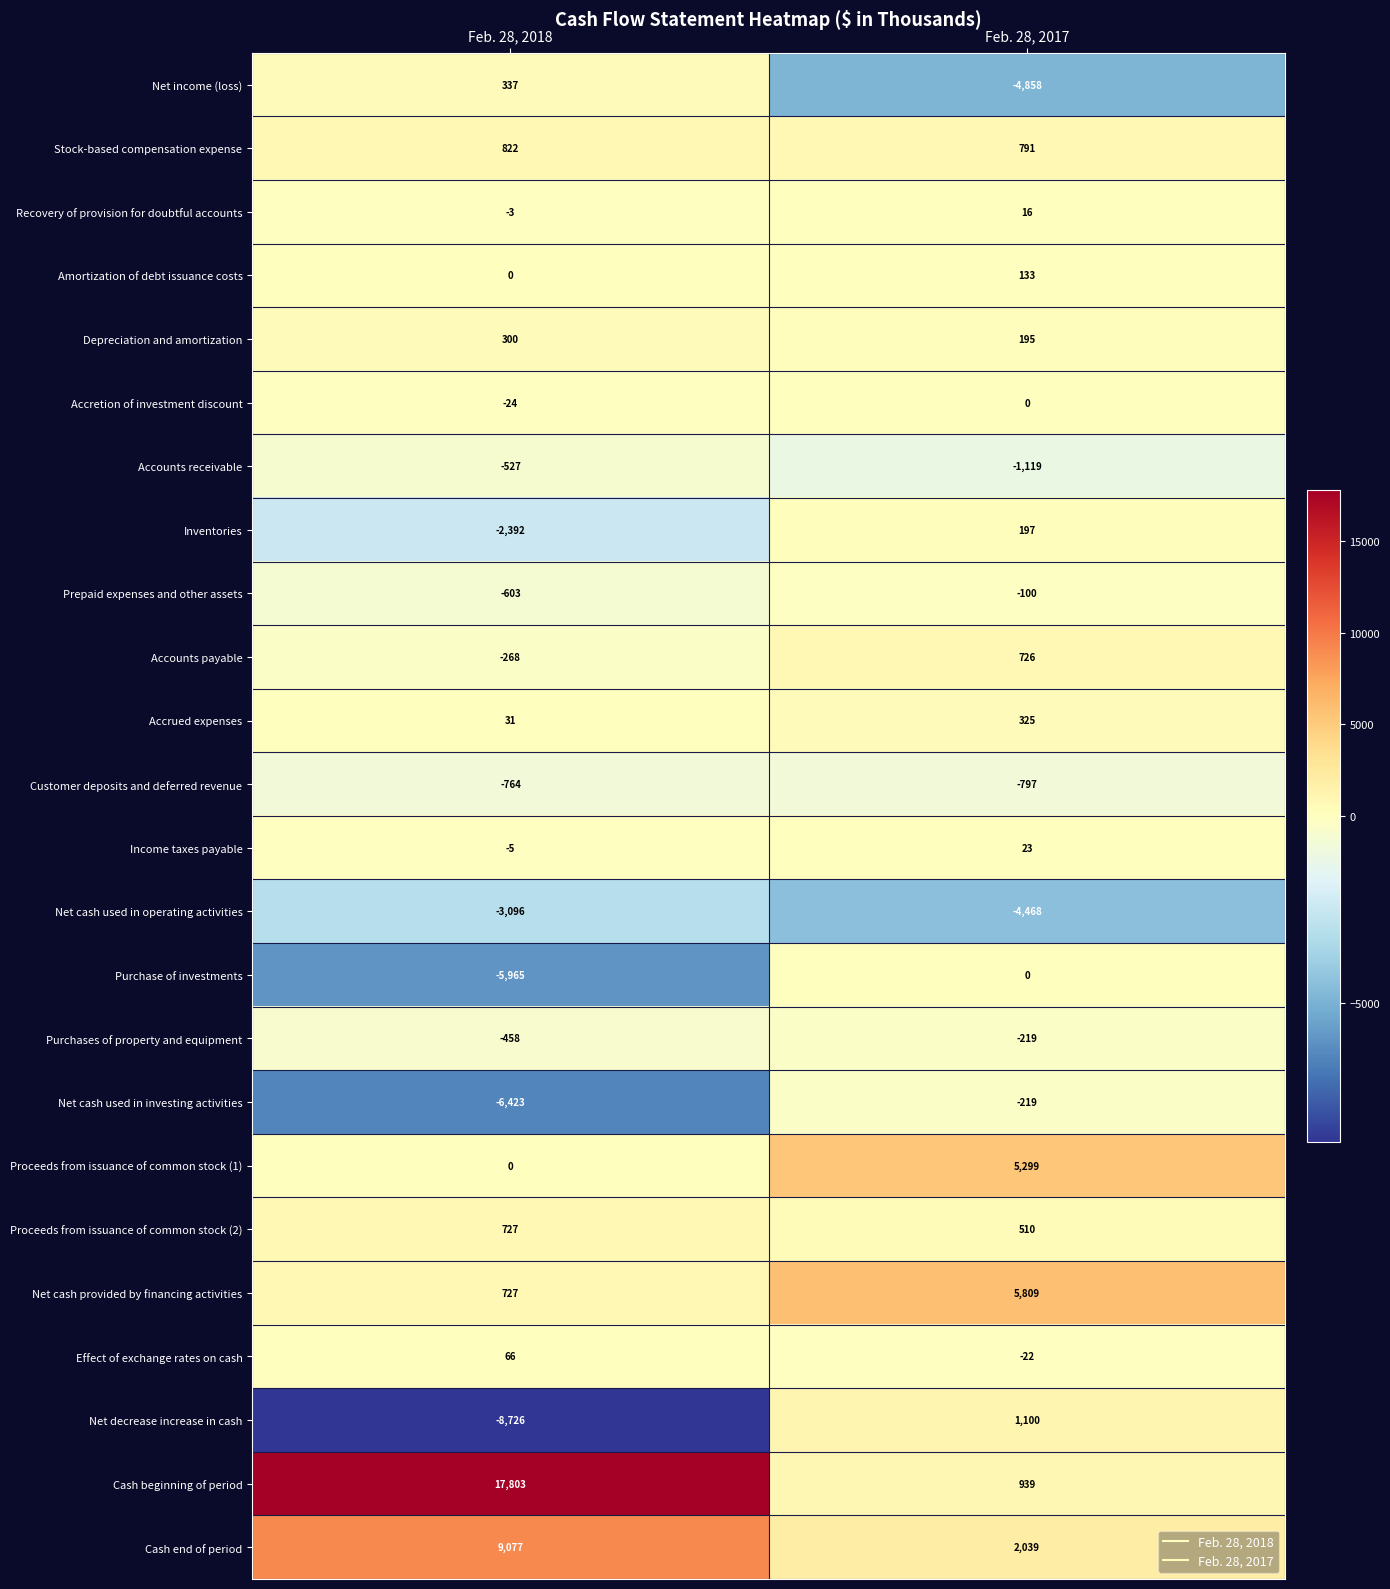

True or false: Recovery of provision for doubtful accounts has a value of 16 at Feb. 28, 2017.

True